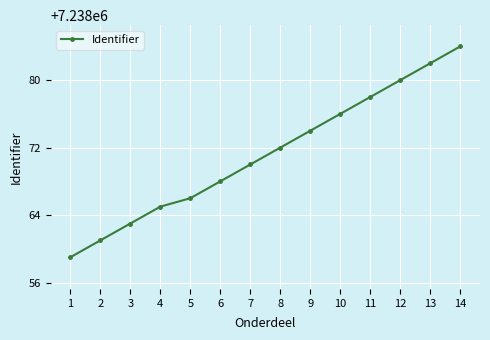

Between 10 and 2, which is larger?

10